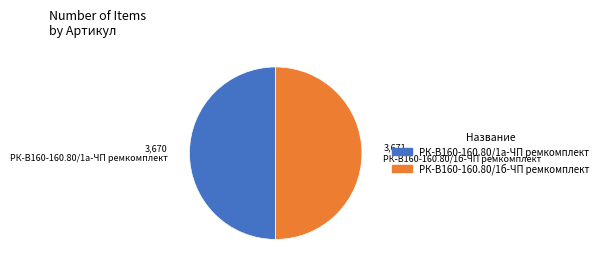

True or false: РК-В160-160.80/1б-ЧП ремкомплект accounts for 43% of the total.

False